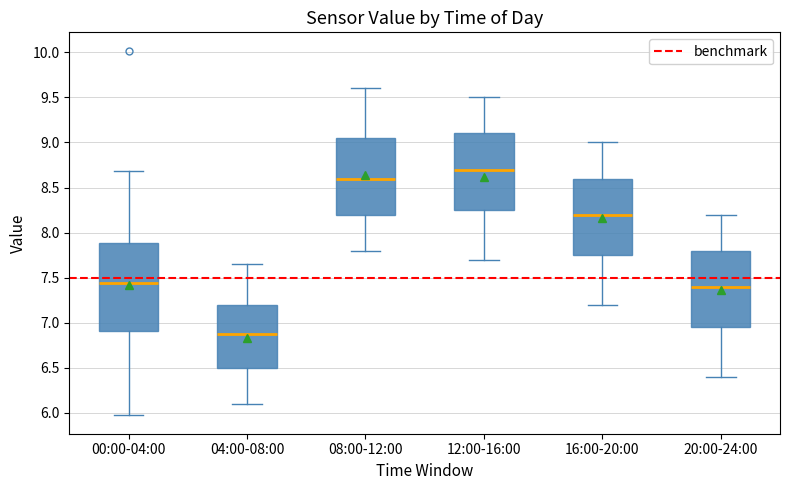

Reading left to right, read every box against the y-axis: the position of its median line, the range the box covers, and the ends of its whiskers. The values are not printed on the chart, so give them approximately, as read against the axis.

00:00-04:00: median 7.45, box 6.90 to 7.90, whiskers 5.95 to 8.70
04:00-08:00: median 6.90, box 6.50 to 7.20, whiskers 6.10 to 7.65
08:00-12:00: median 8.60, box 8.20 to 9.05, whiskers 7.80 to 9.60
12:00-16:00: median 8.70, box 8.25 to 9.10, whiskers 7.70 to 9.50
16:00-20:00: median 8.20, box 7.75 to 8.60, whiskers 7.20 to 9.00
20:00-24:00: median 7.40, box 6.95 to 7.80, whiskers 6.40 to 8.20